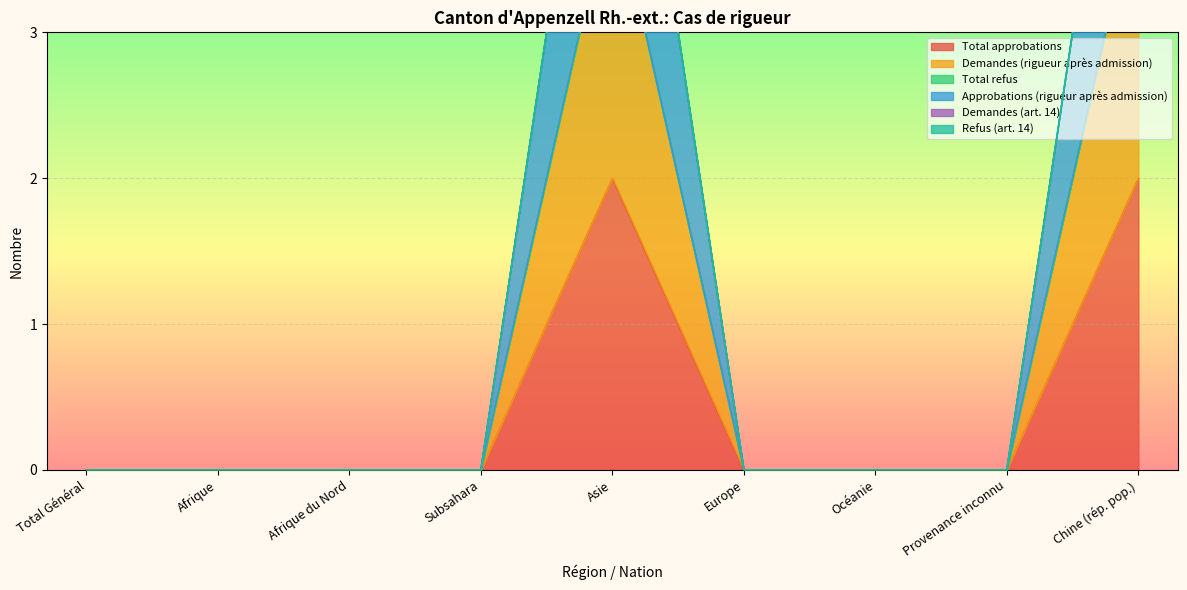

Reading left to right, list all the values displayed in this chart.

Total approbations: Total Général=0	Afrique=0	Afrique du Nord=0	Subsahara=0	Asie=2	Europe=0	Océanie=0	Provenance inconnu=0	Chine (rép. pop.)=2
Demandes (rigueur après admission): Total Général=0	Afrique=0	Afrique du Nord=0	Subsahara=0	Asie=4	Europe=0	Océanie=0	Provenance inconnu=0	Chine (rép. pop.)=4
Approbations (rigueur après admission): Total Général=0	Afrique=0	Afrique du Nord=0	Subsahara=0	Asie=4	Europe=0	Océanie=0	Provenance inconnu=0	Chine (rép. pop.)=4